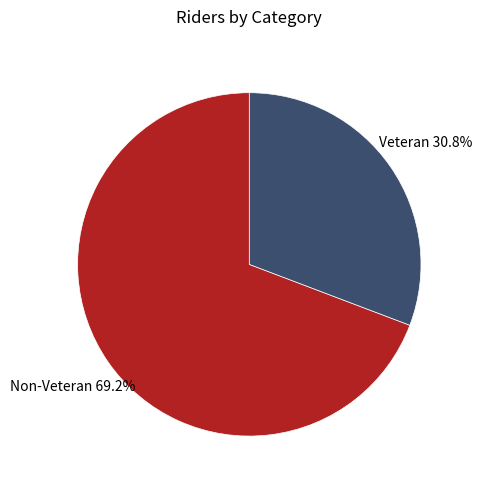

Is there any slice that represents more than half of the pie?

Yes